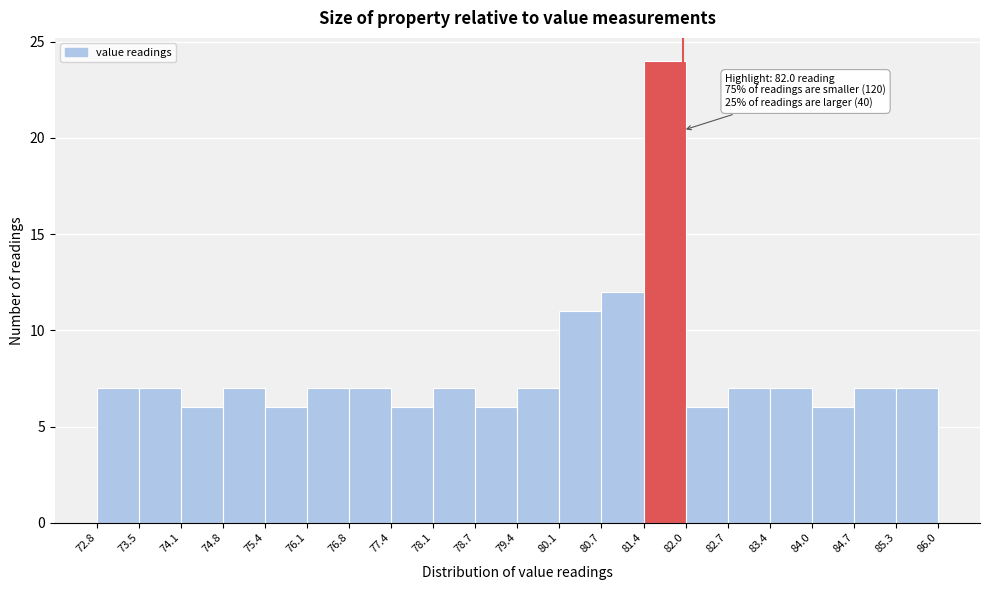

Over which range of the x-axis is the bar tallest?

81.4 to 82.0